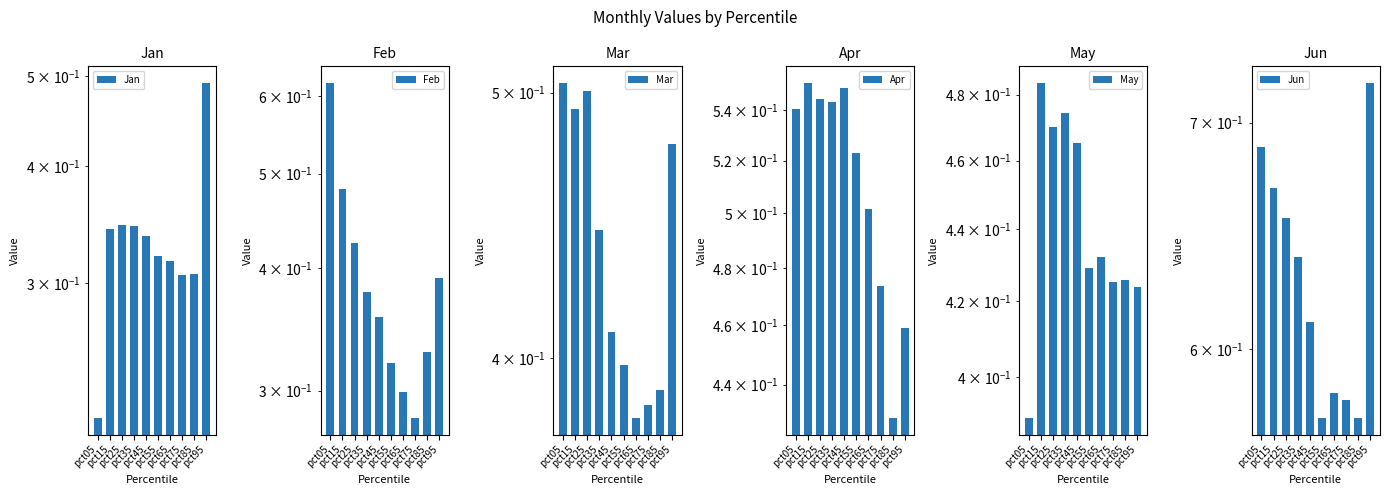

Reading left to right, extract all data points from this chart.

Jan: 0.2	0.3	0.3	0.3	0.3	0.3	0.3	0.3	0.3	0.5
Feb: 0.6	0.5	0.4	0.4	0.4	0.3	0.3	0.3	0.3	0.4
Mar: 0.5	0.5	0.5	0.4	0.4	0.4	0.4	0.4	0.4	0.5
Apr: 0.5	0.6	0.5	0.5	0.5	0.5	0.5	0.5	0.4	0.5
May: 0.4	0.5	0.5	0.5	0.5	0.4	0.4	0.4	0.4	0.4
Jun: 0.7	0.7	0.7	0.6	0.6	0.6	0.6	0.6	0.6	0.7